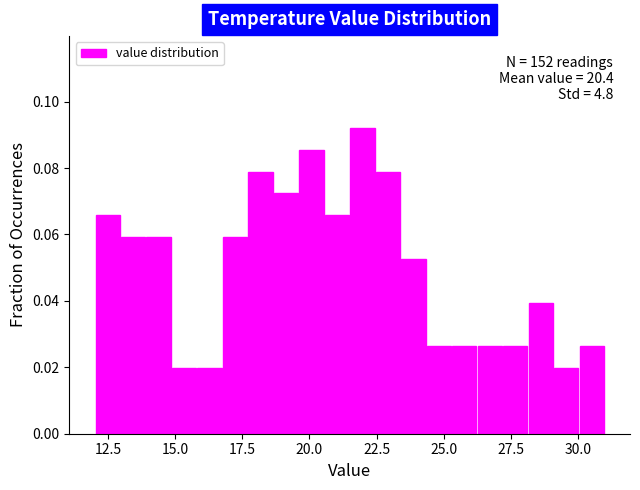

Read against the x-axis, roughly where is the centre of the tallest bar?

22.0